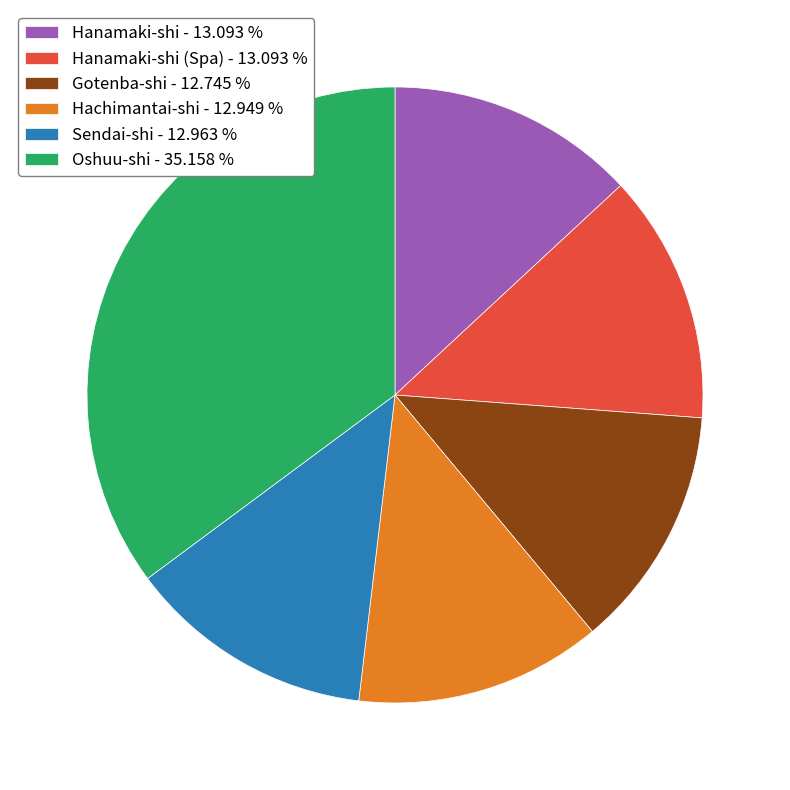

What is the ratio of the value at Hanamaki-shi (Spa) - 13.093 % to the value at Hachimantai-shi - 12.949 %?

1.0